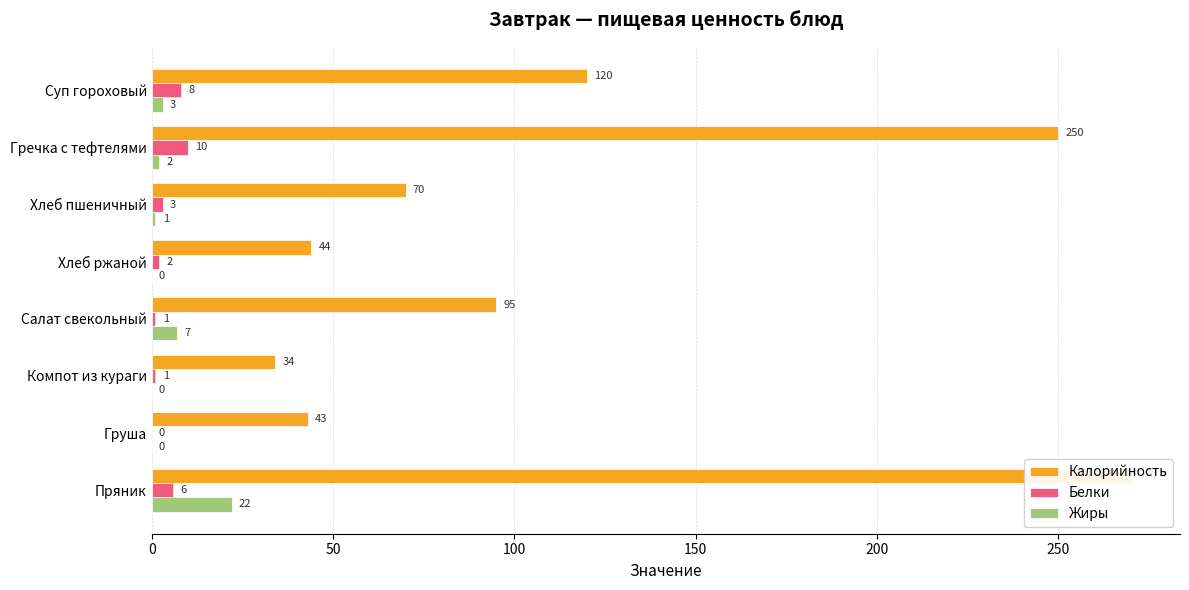

Are the bars grouped side by side (vs. stacked)?

Yes